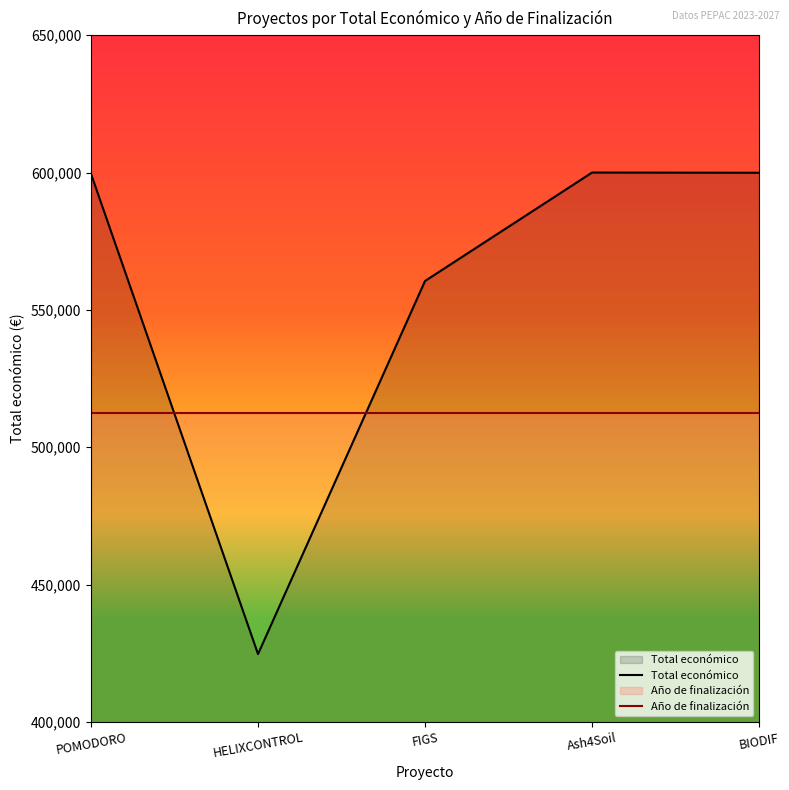

Does the chart have visible grid lines?

No